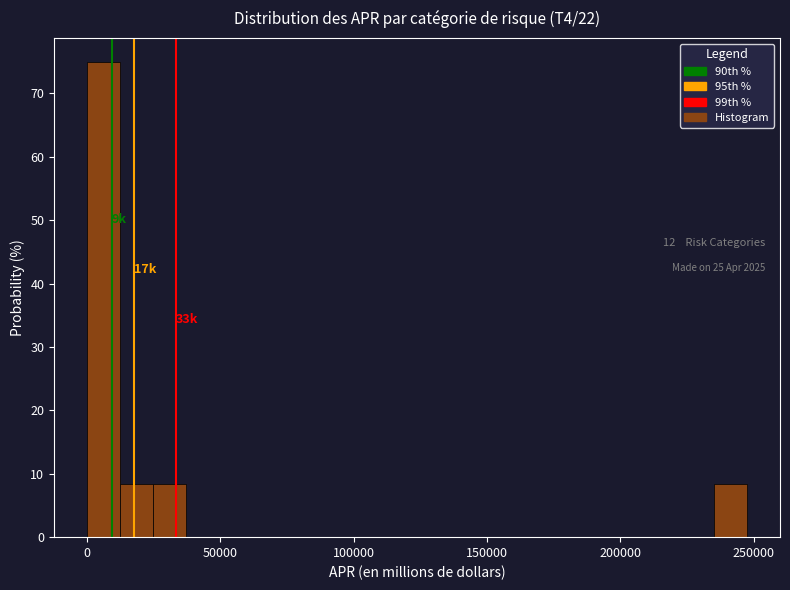

Around what value on the x-axis is the tallest bar? Give the approximate position of its centre, as read against the axis.

5000